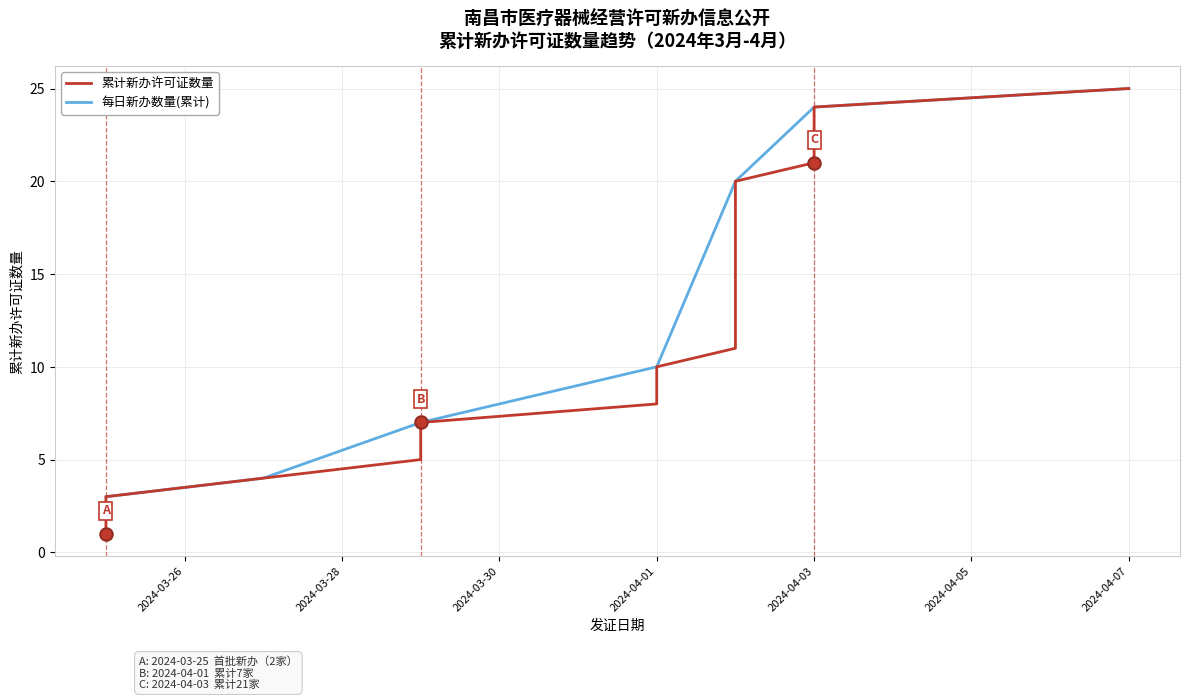

Which has a higher value, 2024-04-02 or 2024-03-27?

2024-04-02